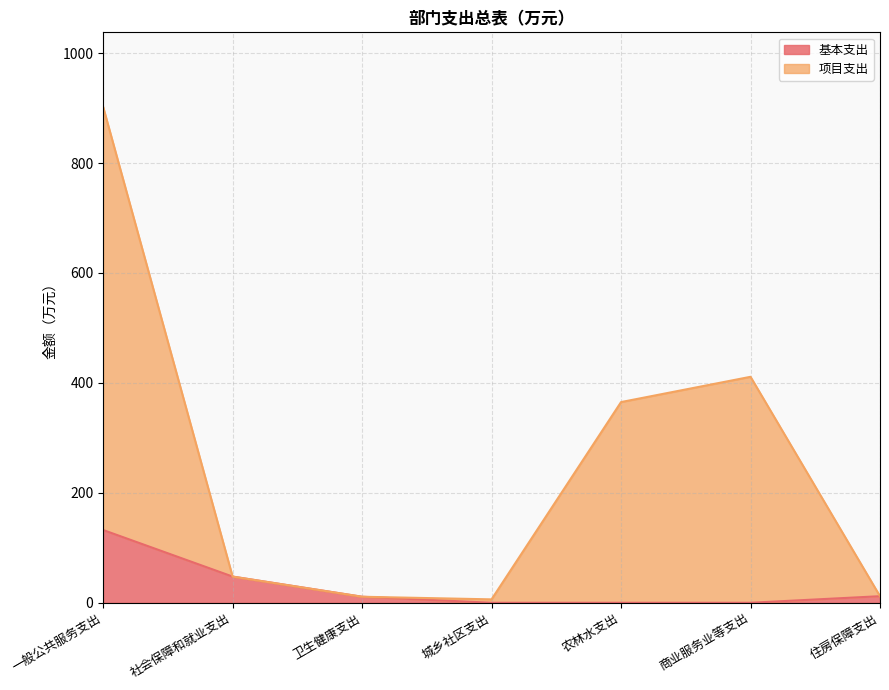

How many lines are shown in the chart?

2